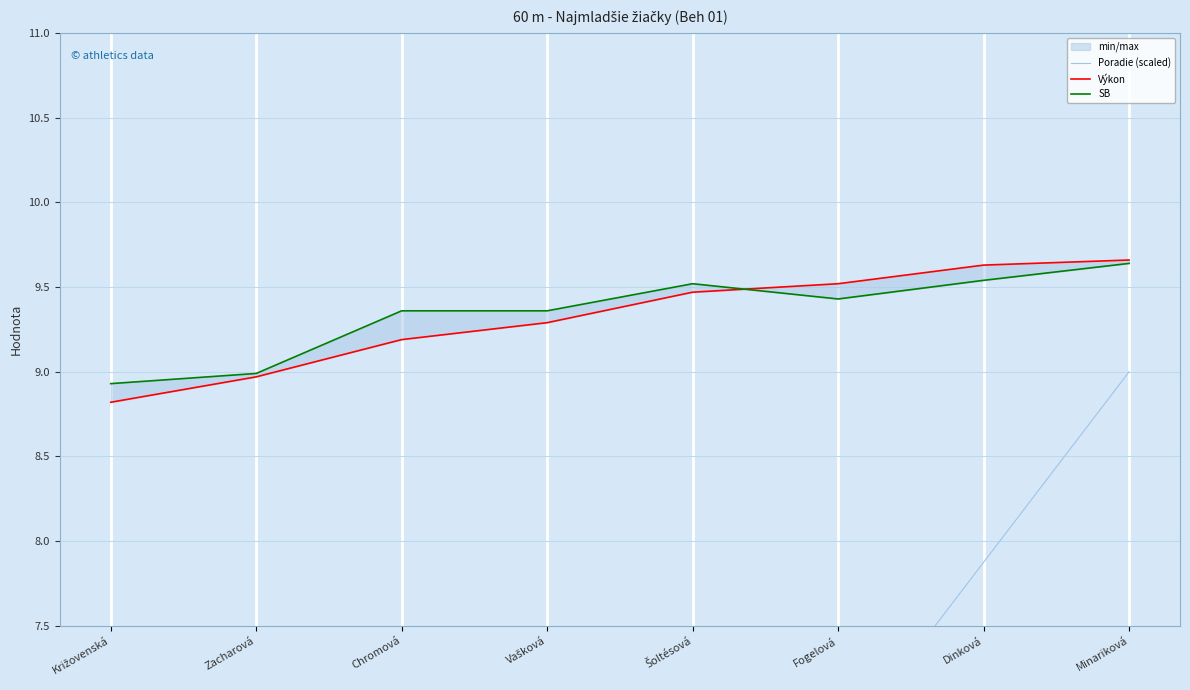

What is the label of the 1st point from the right?

Minariková